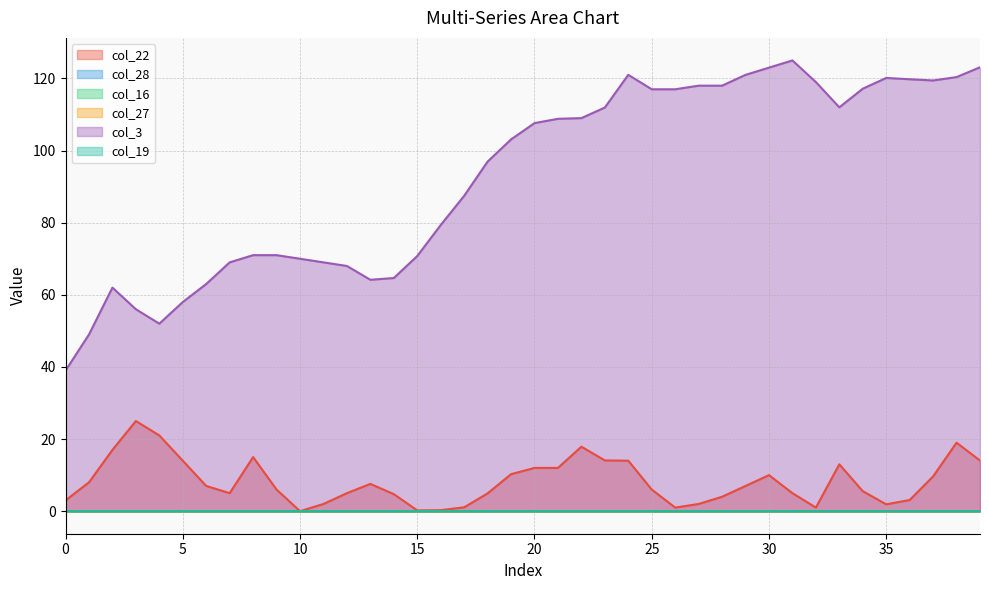

True or false: col_22 and col_16 intersect in this chart.

True